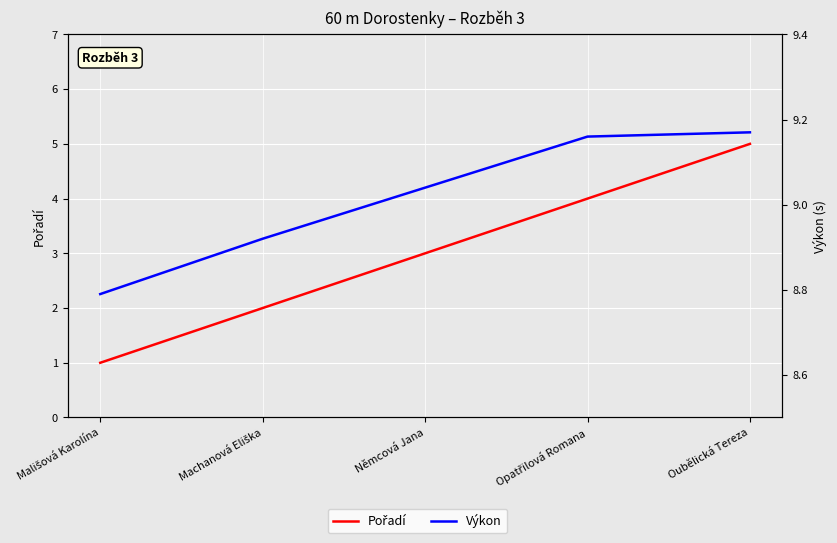

Reading left to right, list all the values displayed in this chart.

Pořadí: 1.0	2.0	3.0	4.0	5.0
Výkon: 8.8	8.9	9.0	9.2	9.2